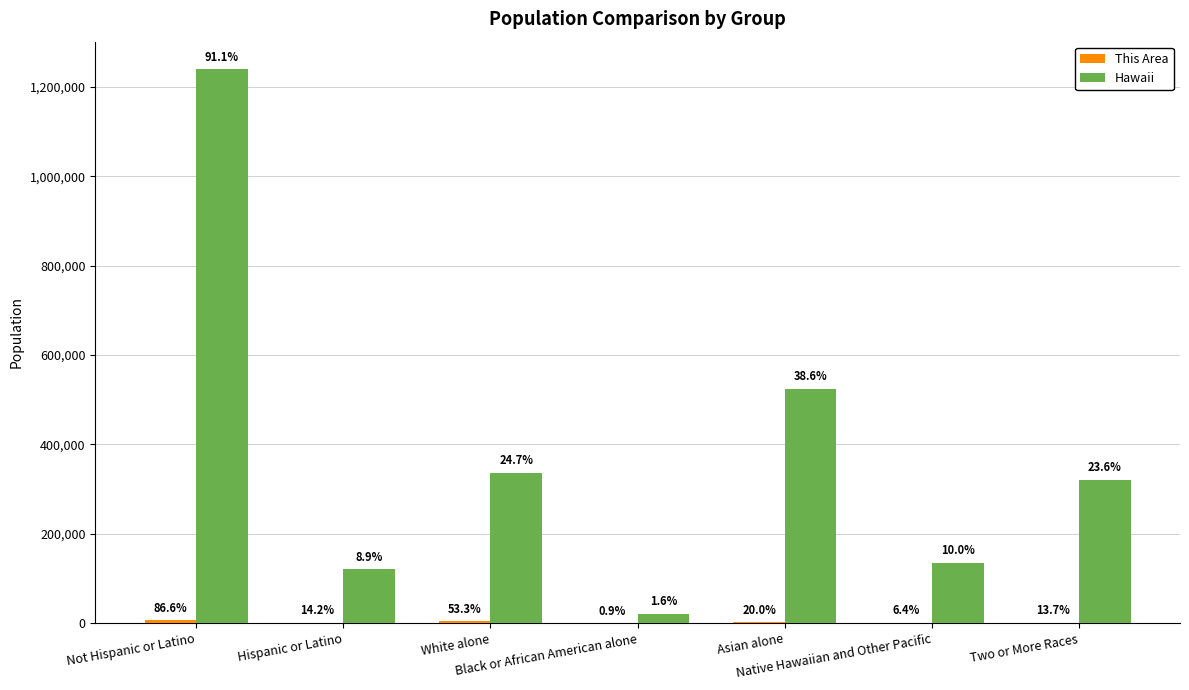

What is the approximate value of Hawaii at Black or African American alone?

21424